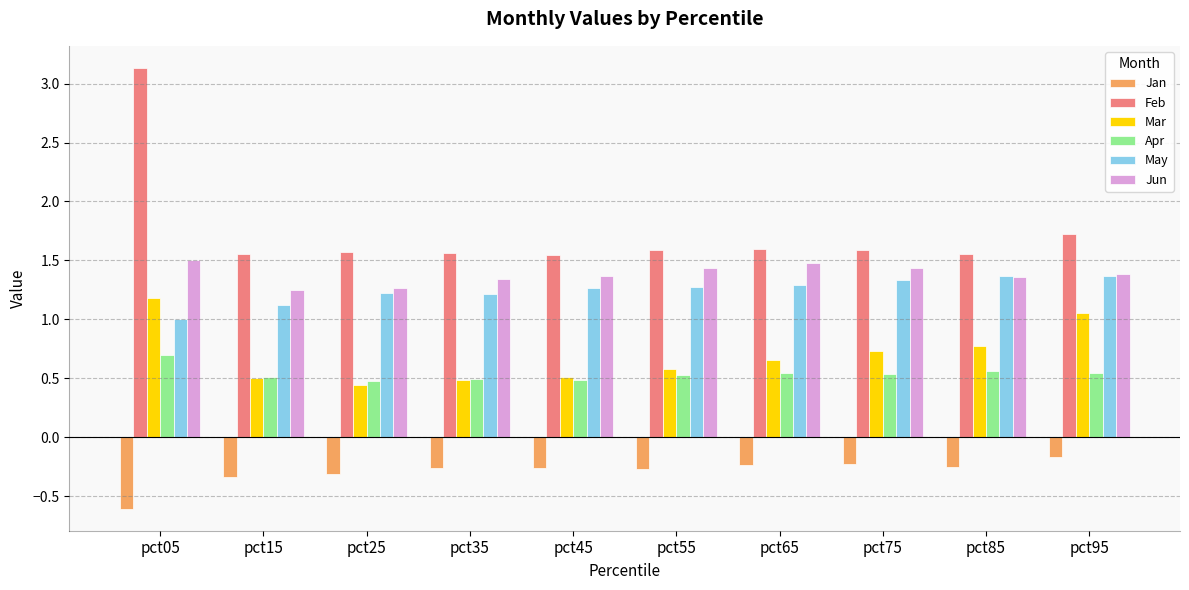

What is the spread (max minus min) of values at pct15?

1.9